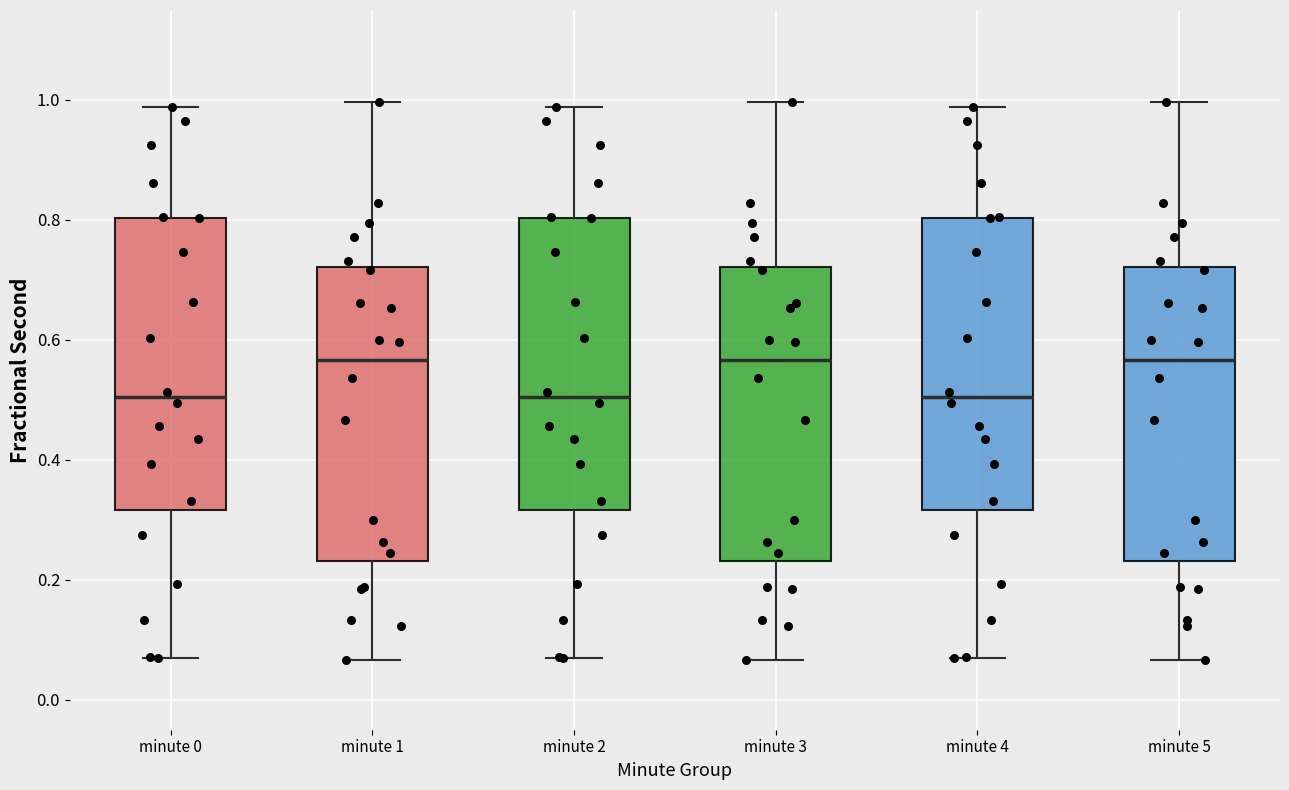

Reading left to right, read every box against the y-axis: the position of its median line, the range the box covers, and the ends of its whiskers. The values are not printed on the chart, so give them approximately, as read against the axis.

minute 0: median 0.50, box 0.32 to 0.80, whiskers 0.06 to 0.98
minute 1: median 0.56, box 0.24 to 0.72, whiskers 0.06 to 1.00
minute 2: median 0.50, box 0.32 to 0.80, whiskers 0.06 to 0.98
minute 3: median 0.56, box 0.24 to 0.72, whiskers 0.06 to 1.00
minute 4: median 0.50, box 0.32 to 0.80, whiskers 0.06 to 0.98
minute 5: median 0.56, box 0.24 to 0.72, whiskers 0.06 to 1.00